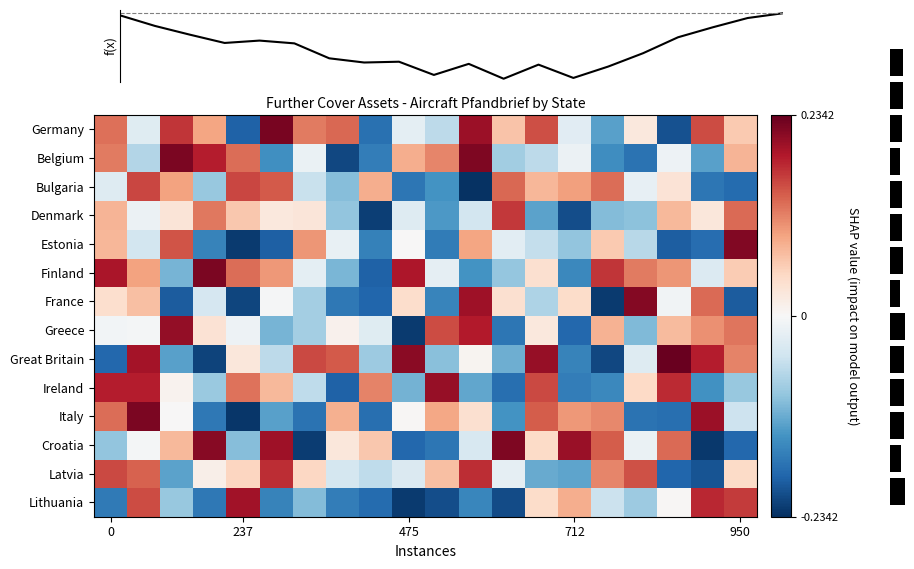

Which series changed the most between 0 and 712?

Ireland